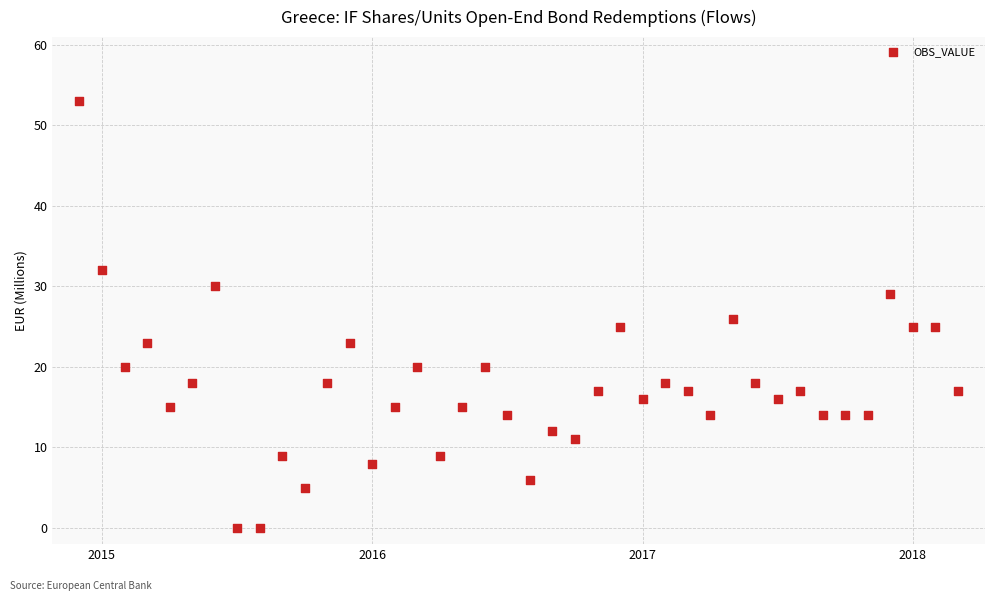

What is the range of Y values (max minus min)?

53